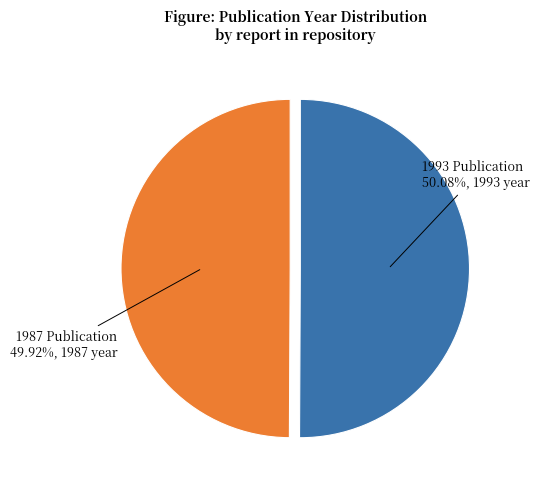

Is there a majority slice in this chart?

Yes